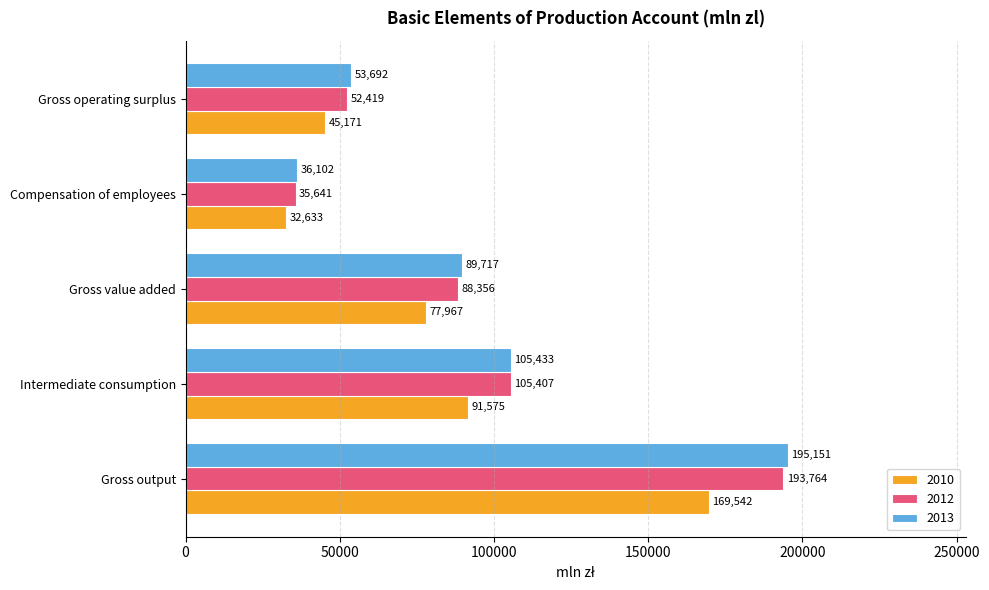

Is it true that 2013 equals 195151 at Gross output?

True